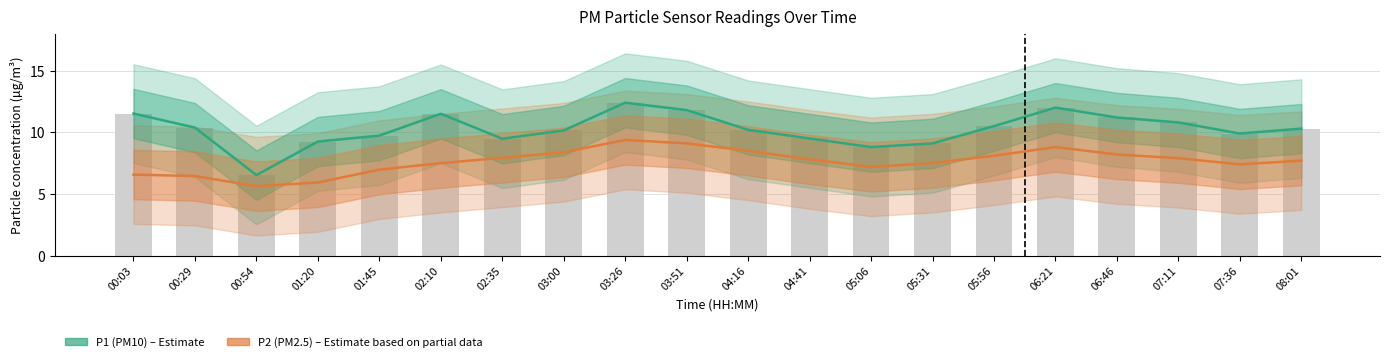

The P2 (PM2.5) series shows 7.4 at 07:36. True or false?

True